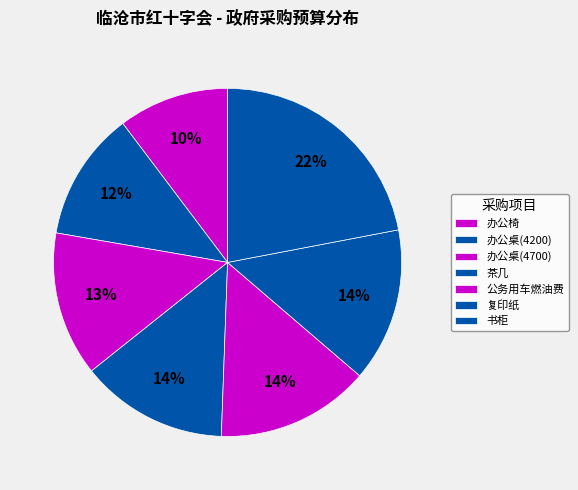

Is 公务用车燃油费 the majority of the pie?

No